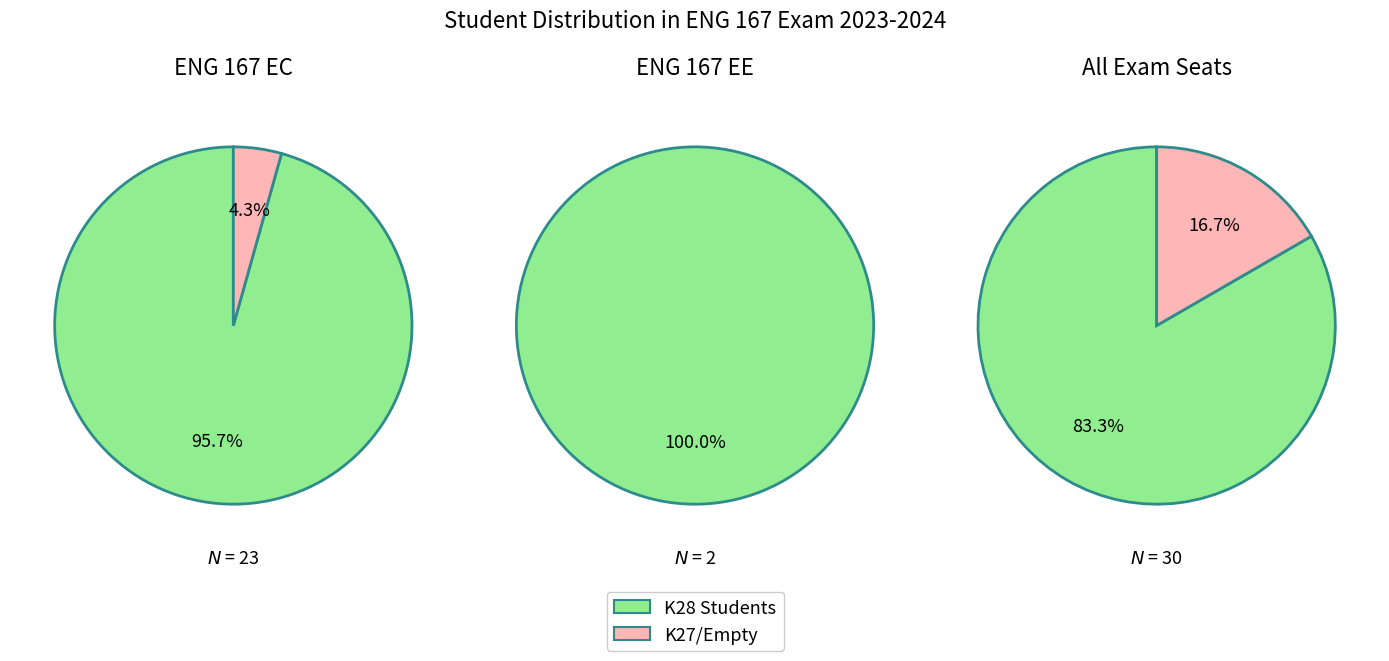

Combined, what portion of the pie is count and total?

100.0%